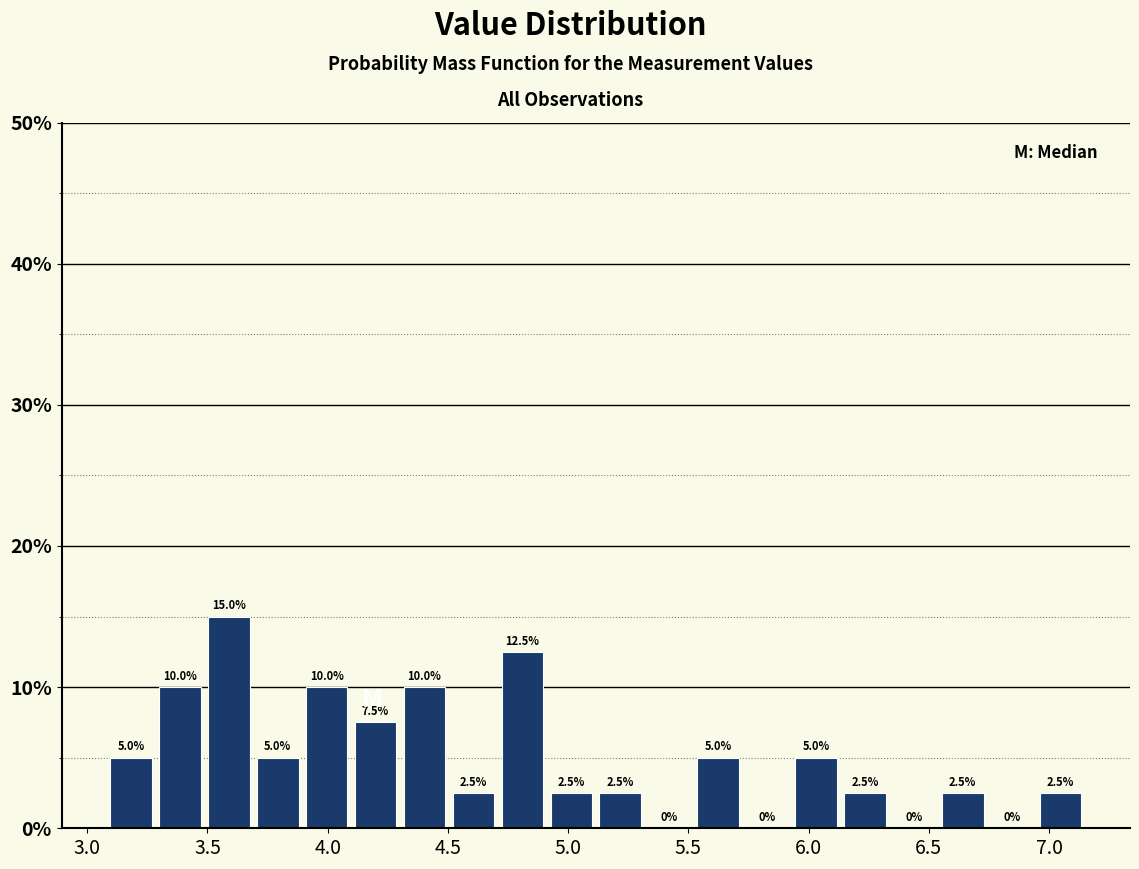

Which range on the x-axis has the tallest bar?

3.50 to 3.70